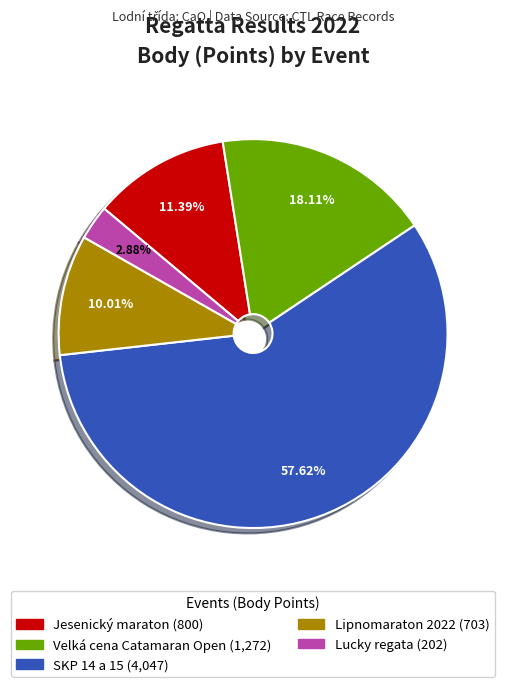

Does any single category account for the majority?

Yes